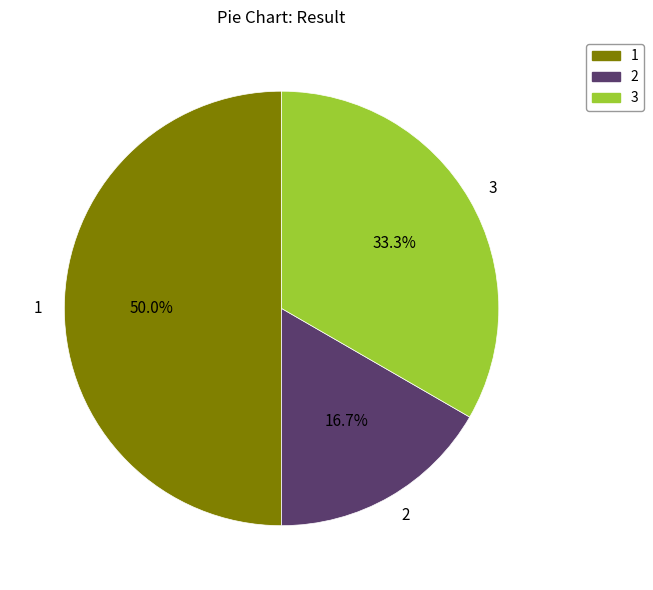

Which slice is the smallest?

2